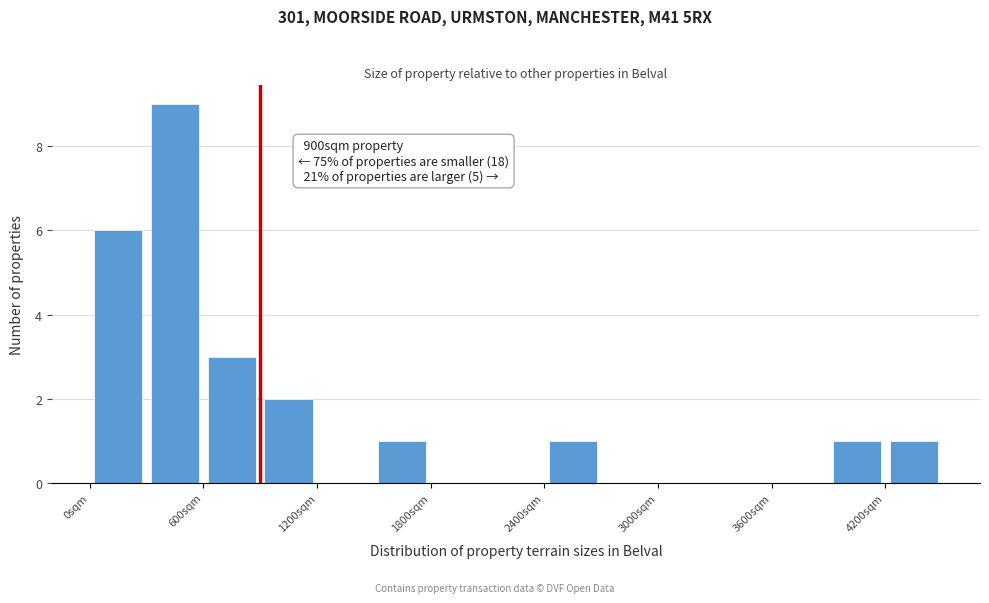

Read against the x-axis, roughly where is the centre of the tallest bar?

500